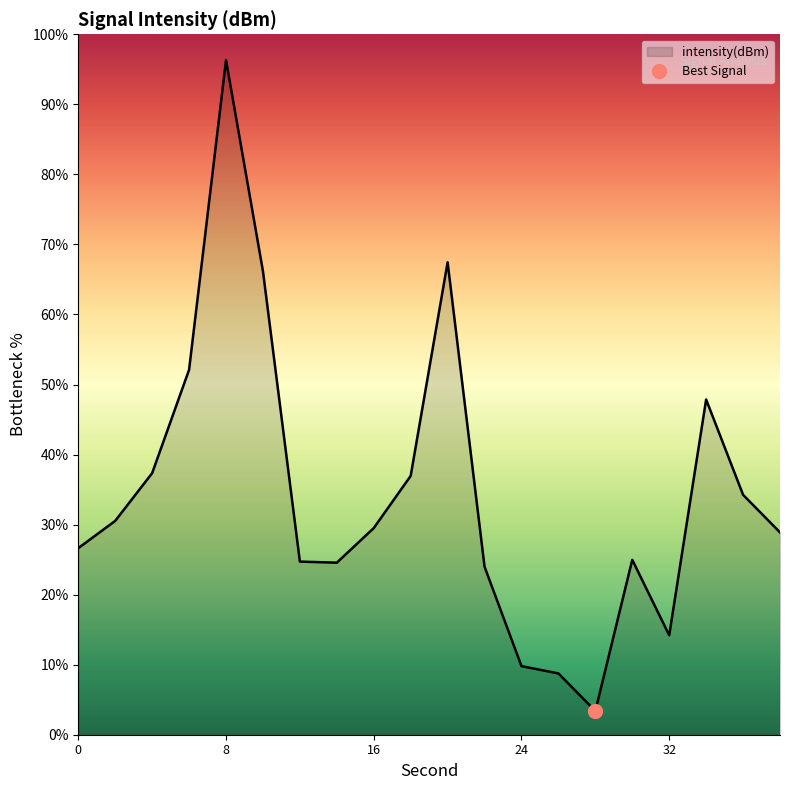

Which category has the highest value across all series?

8